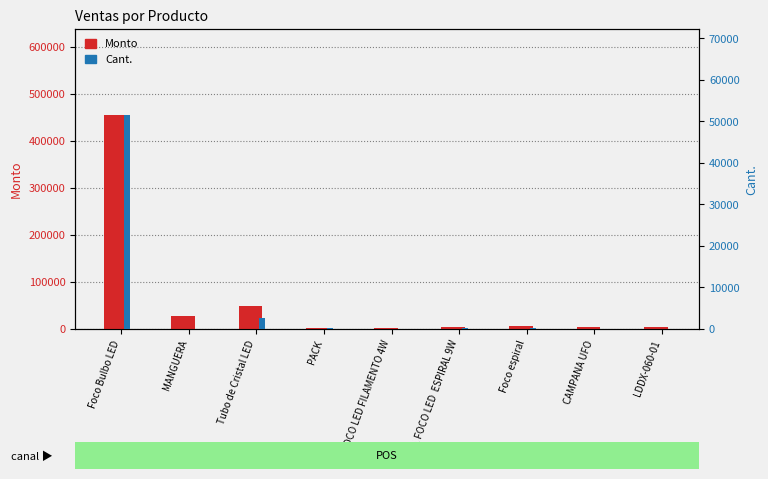

What is the label of the 7th bar from the left?

Foco espiral